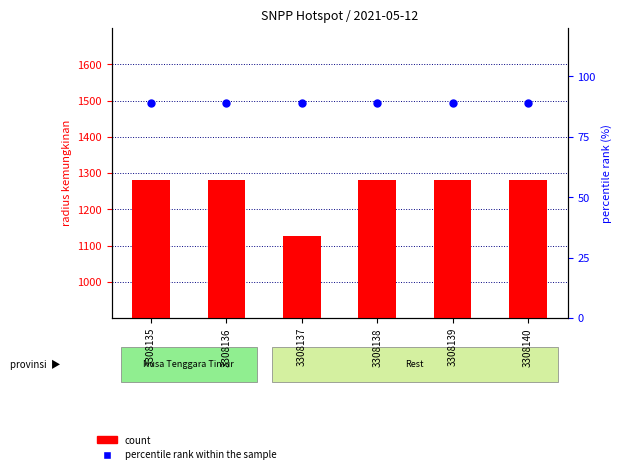

Which series reaches the maximum Y coordinate?

count